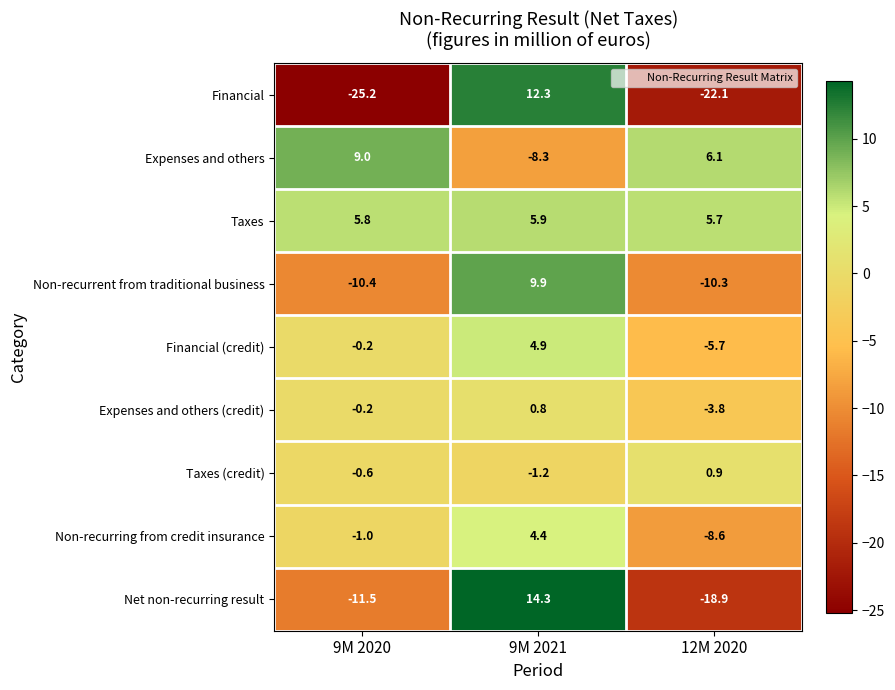

Count the number of data series in this chart.

9